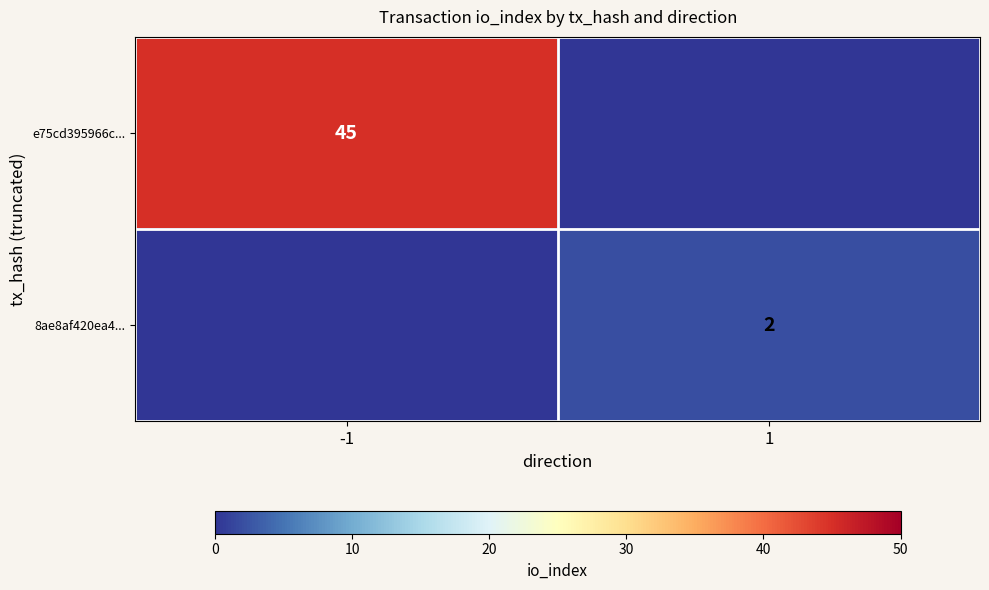

Rank the series by their maximum value, from highest to lowest.

e75cd395966c..., 8ae8af420ea4...